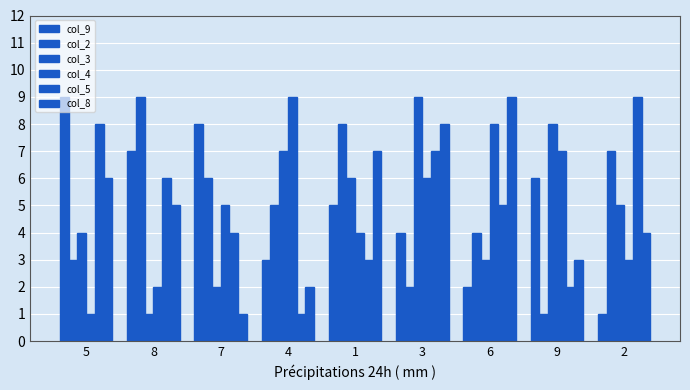

What position from the right is 1?

5